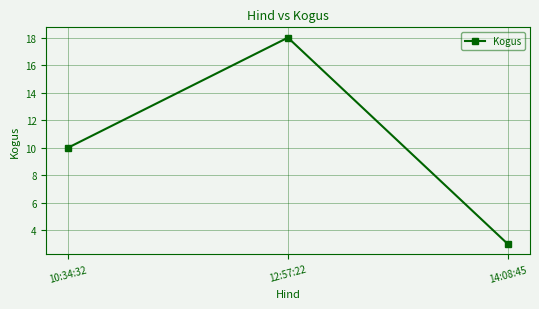

At which label is the value closest to 10?

10:34:32